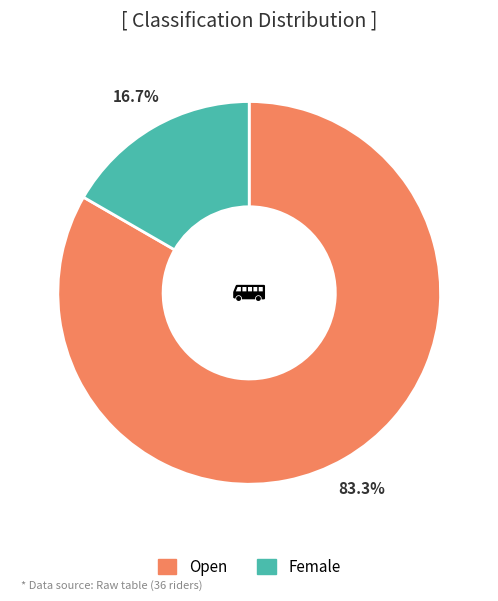

Which has a higher value, Open or Female?

Open